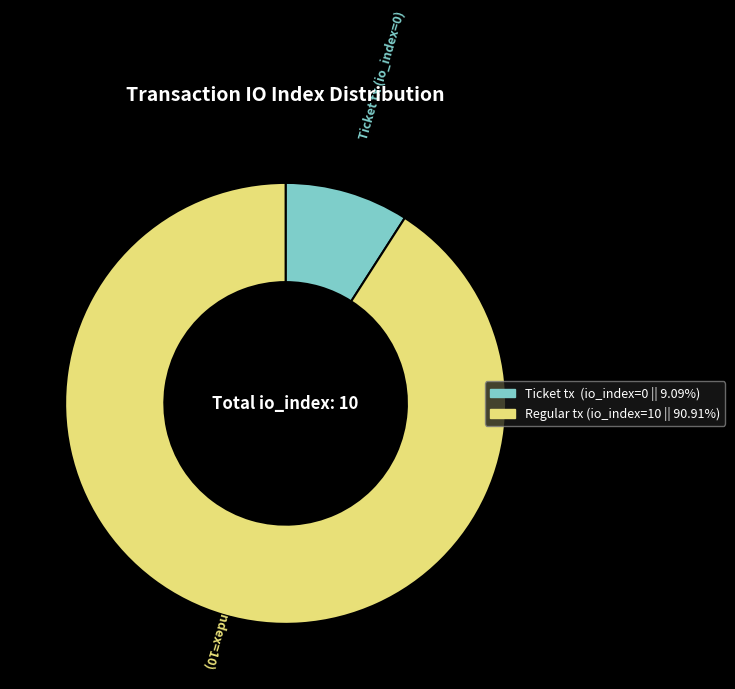

Which category has the biggest portion of the pie?

Regular tx (io_index=10)